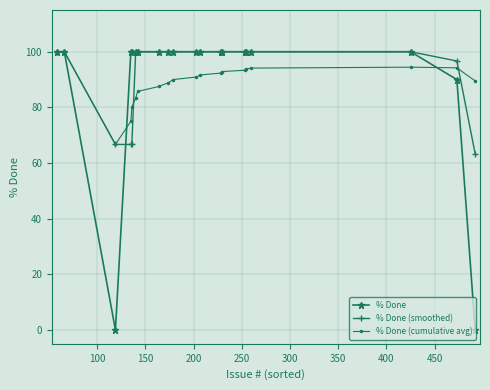

Which series has the widest spread of values?

% Done